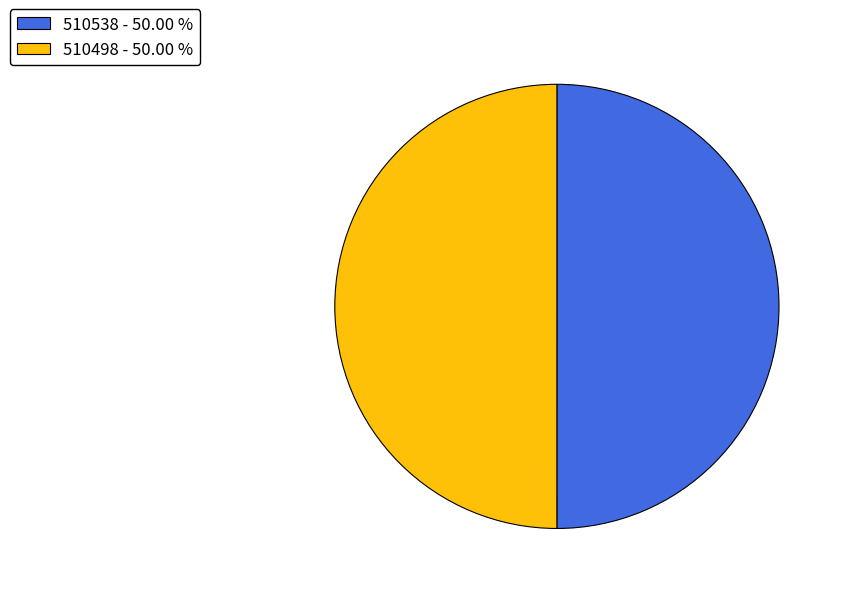

True or false: 510538 accounts for 50% of the total.

True